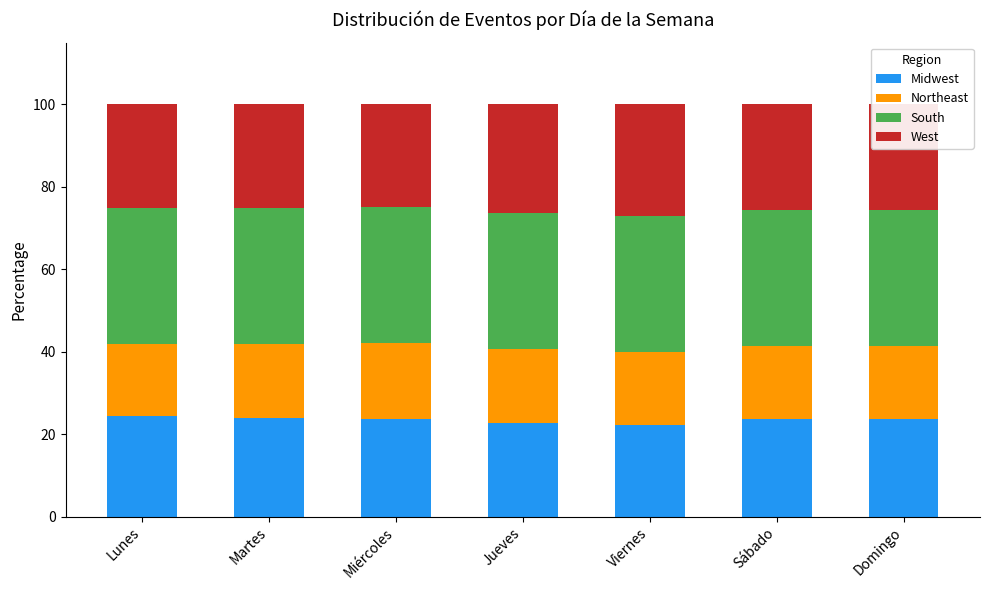

What is the sum of all Midwest values?

164.6